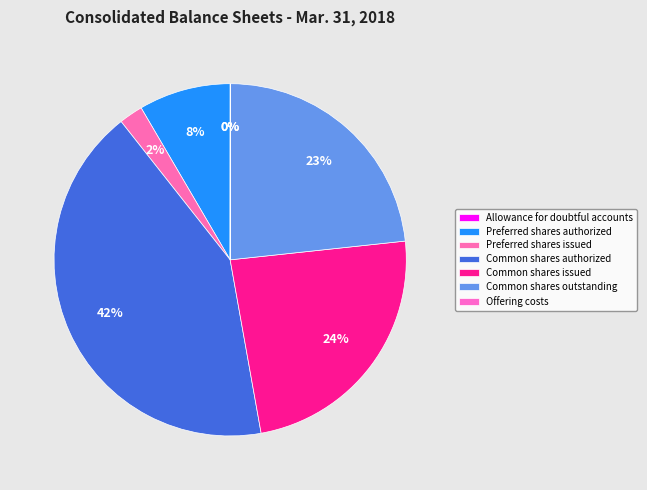

What percentage is the Common shares issued slice, to the nearest percent?

24%